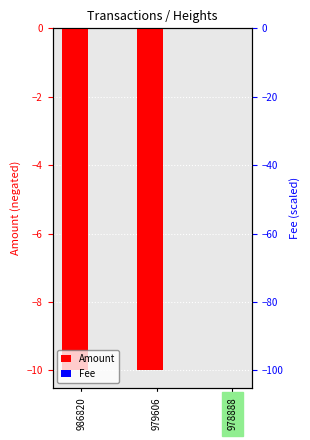

At which label does Amount reach its peak?

978888